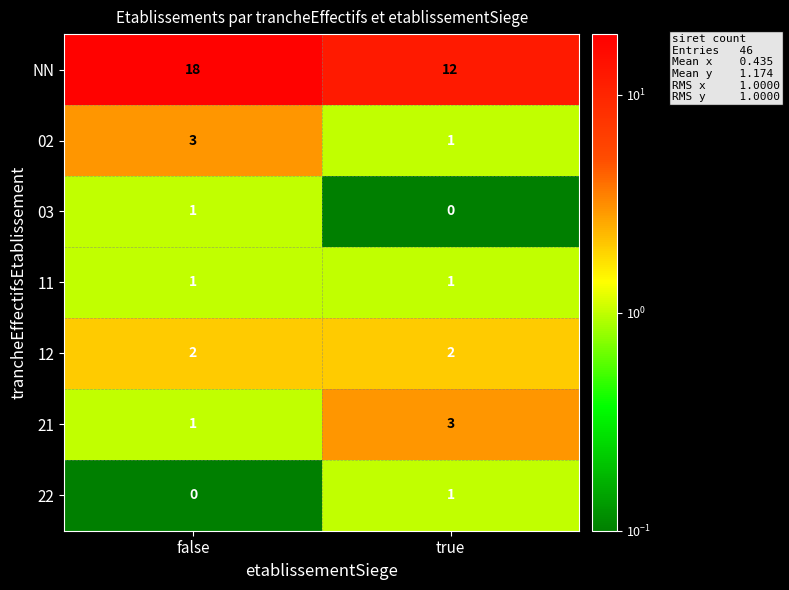

What is the sum of all NN values?

30